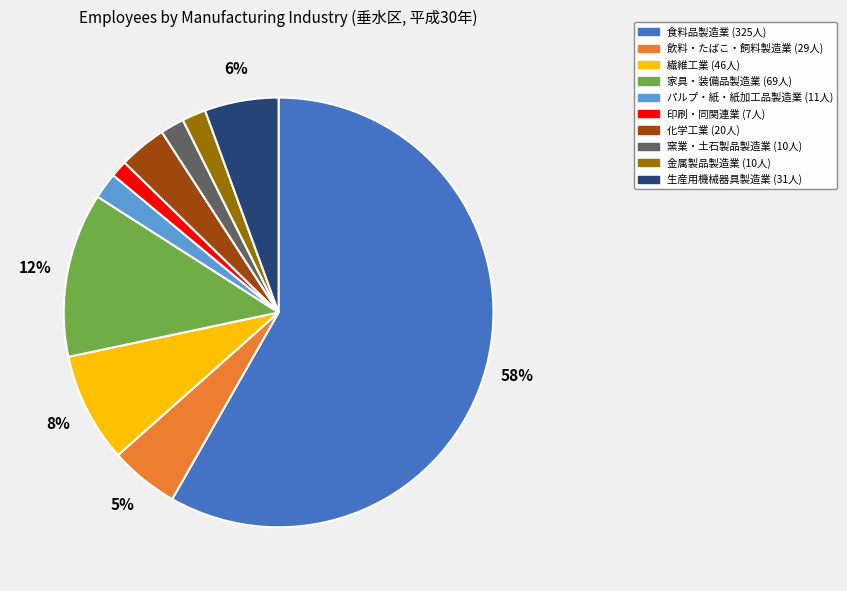

What is the largest slice in the pie chart?

食料品製造業